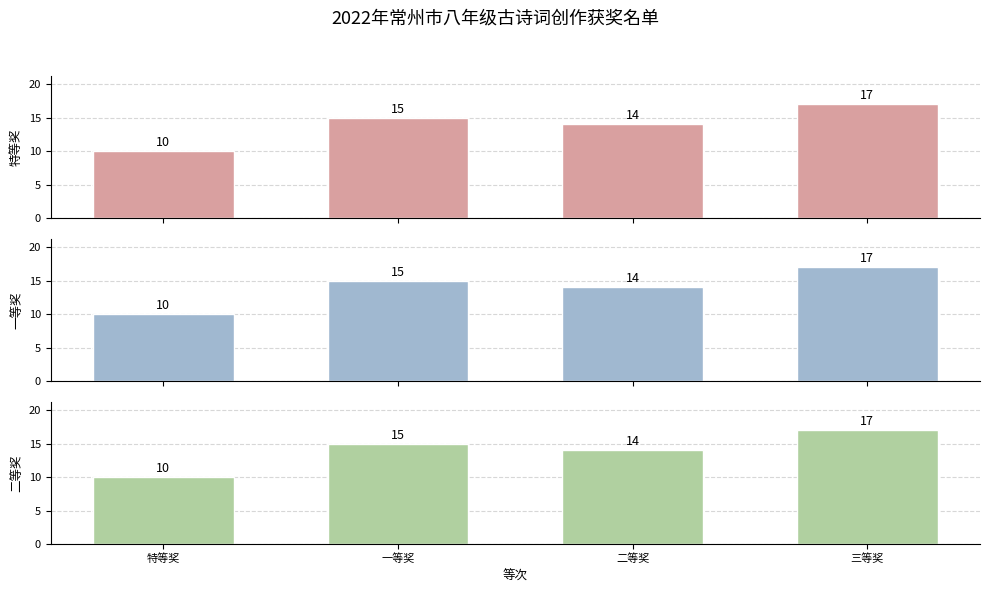

Is the value of 一等奖 at 二等奖 greater than the value of 二等奖 at 特等奖?

Yes